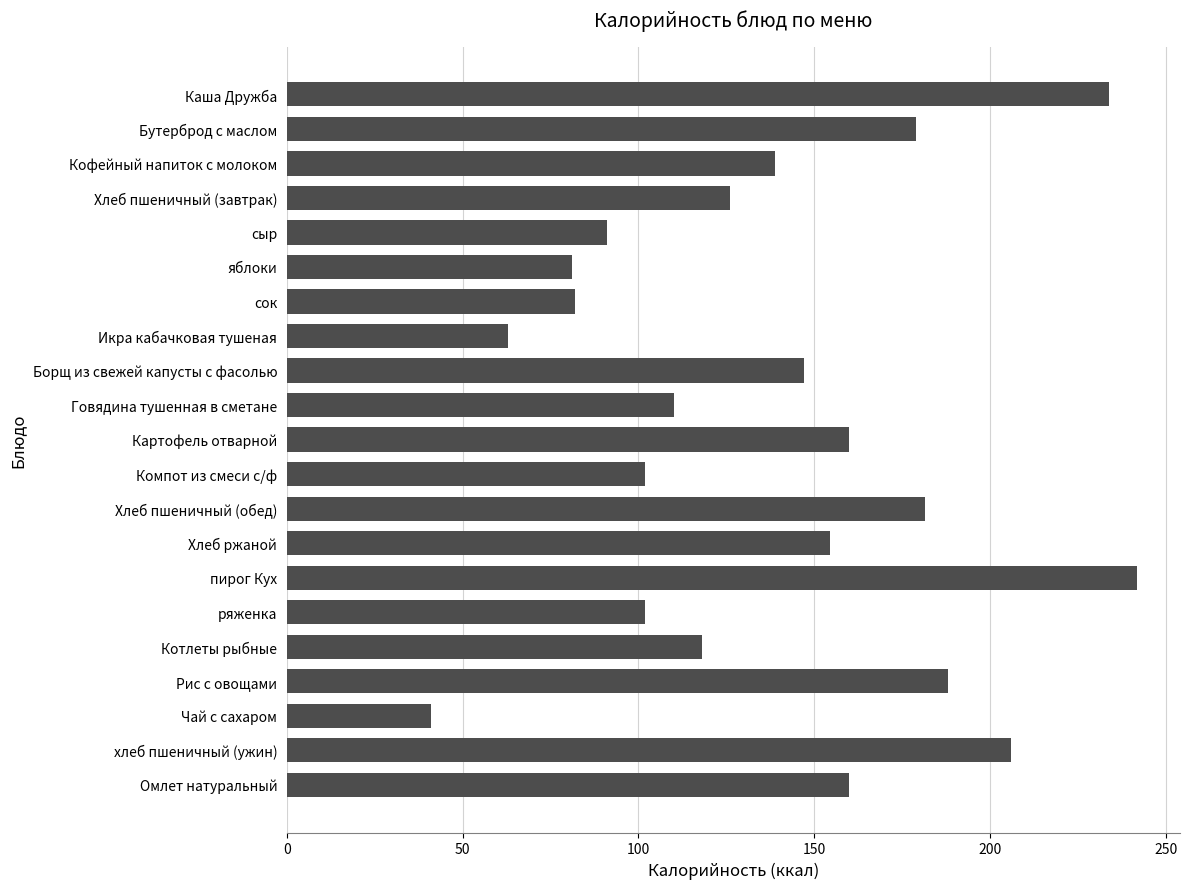

At which category does the chart reach its minimum across all series?

Чай с сахаром